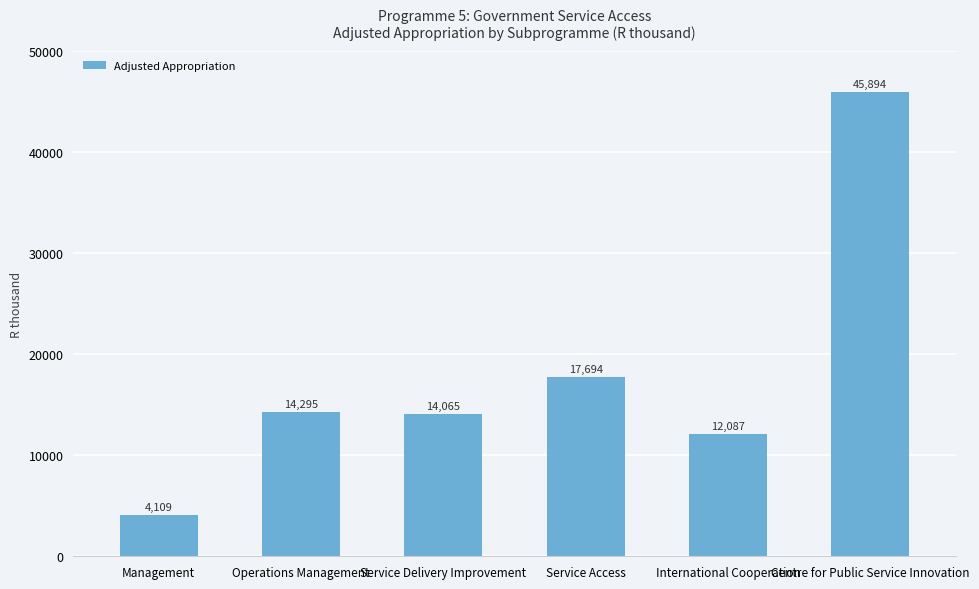

Reading left to right, transcribe all the data shown in this chart.

4109	14295	14065	17694	12087	45894